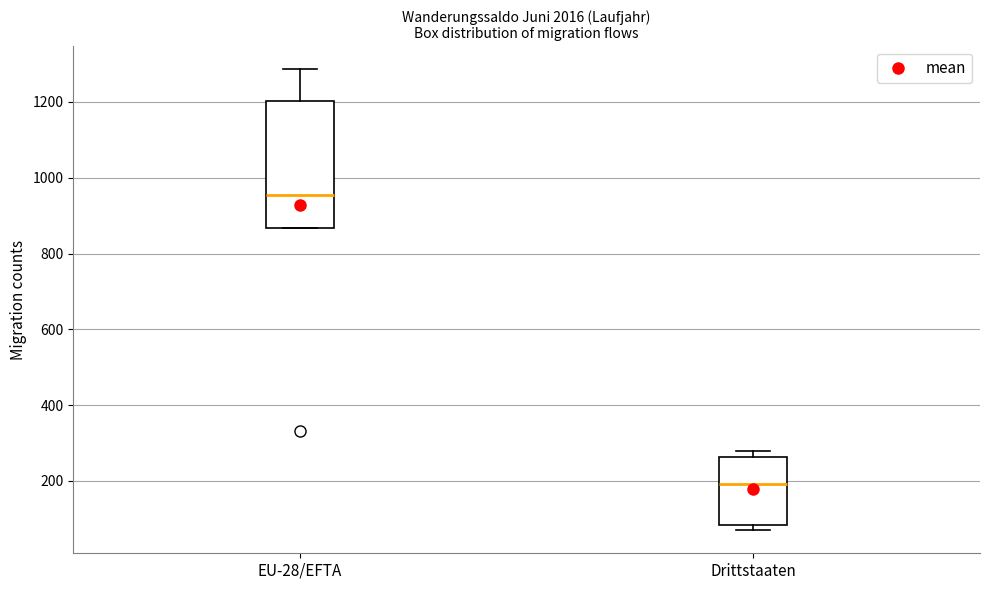

Which box has the highest median line?

EU-28/EFTA